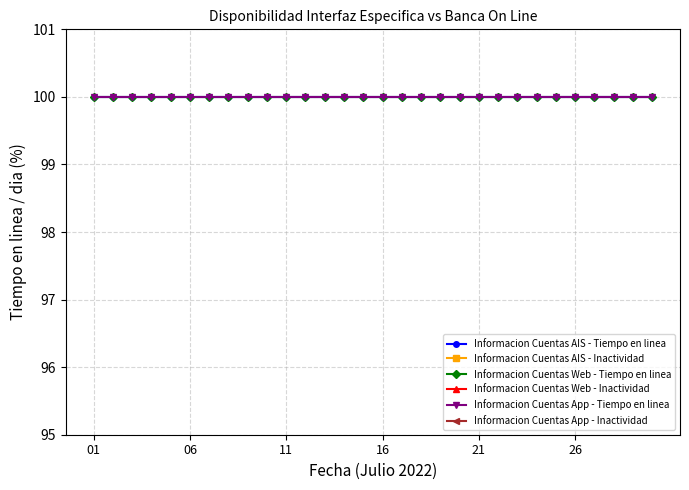

Is this an area chart (filled region under the line)?

No